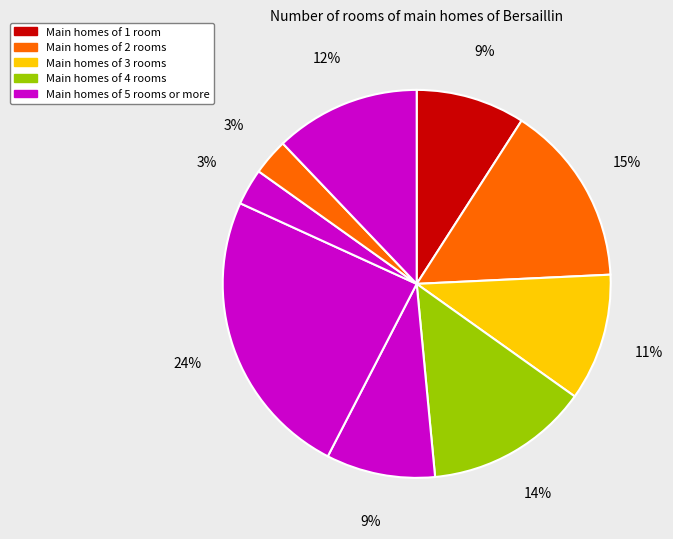

How many segments does this pie chart have?

9